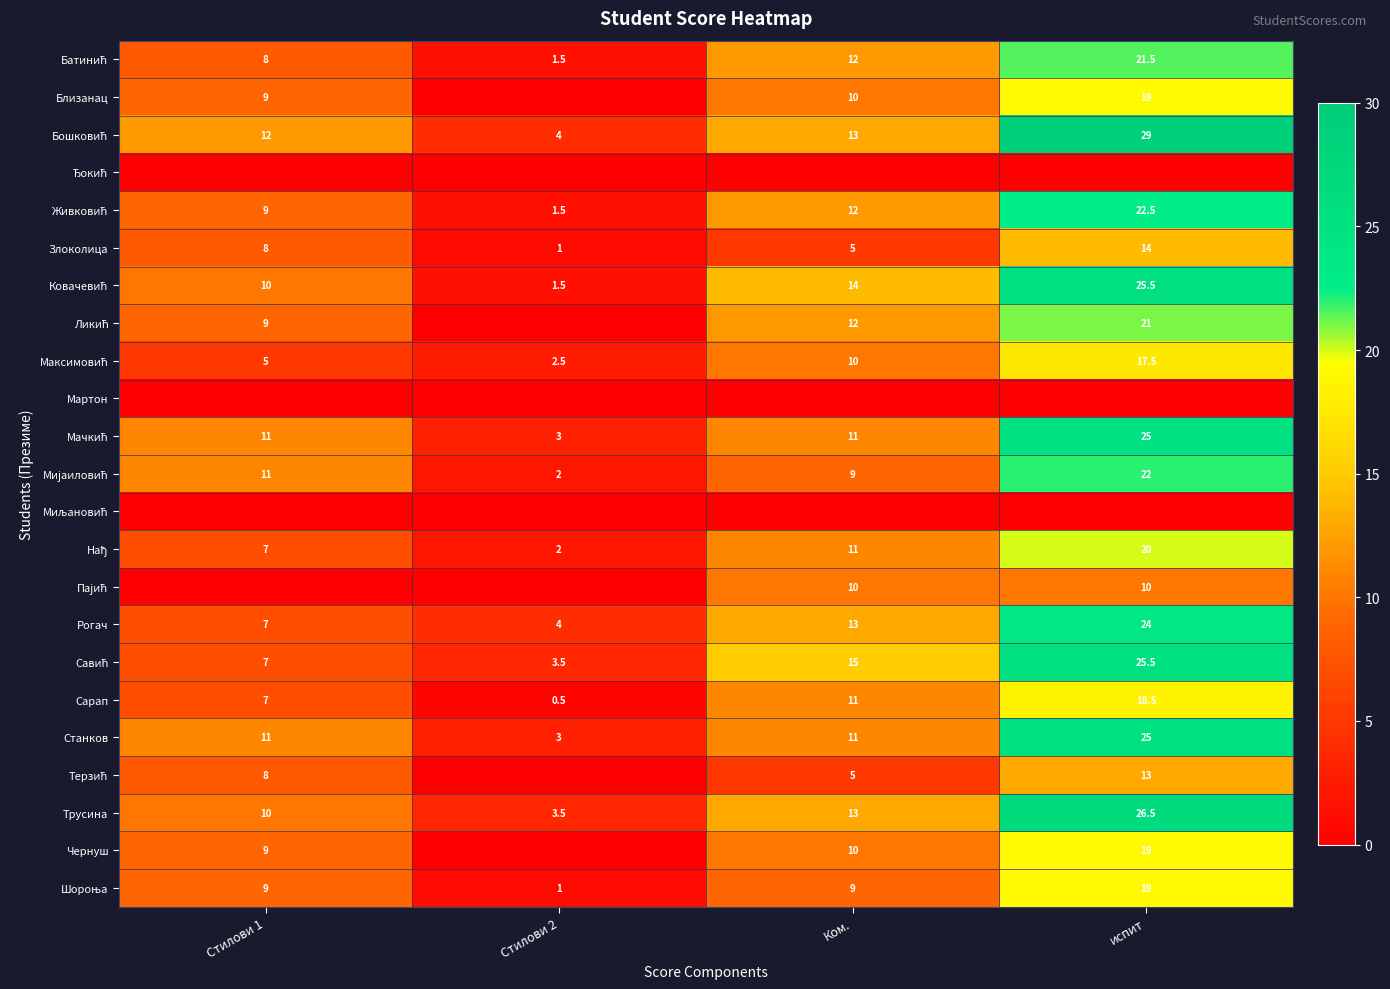

The Злоколица series shows 2.3 at Стилови 1. True or false?

False